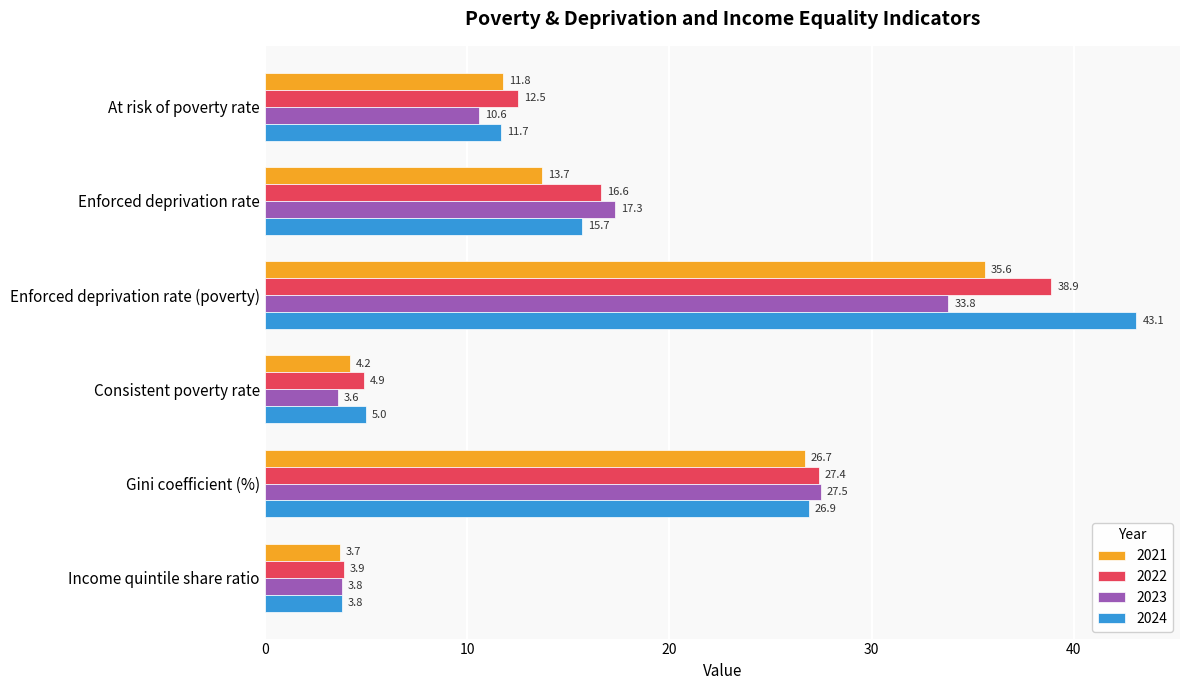

What is the average value of the 2023 series?

16.1